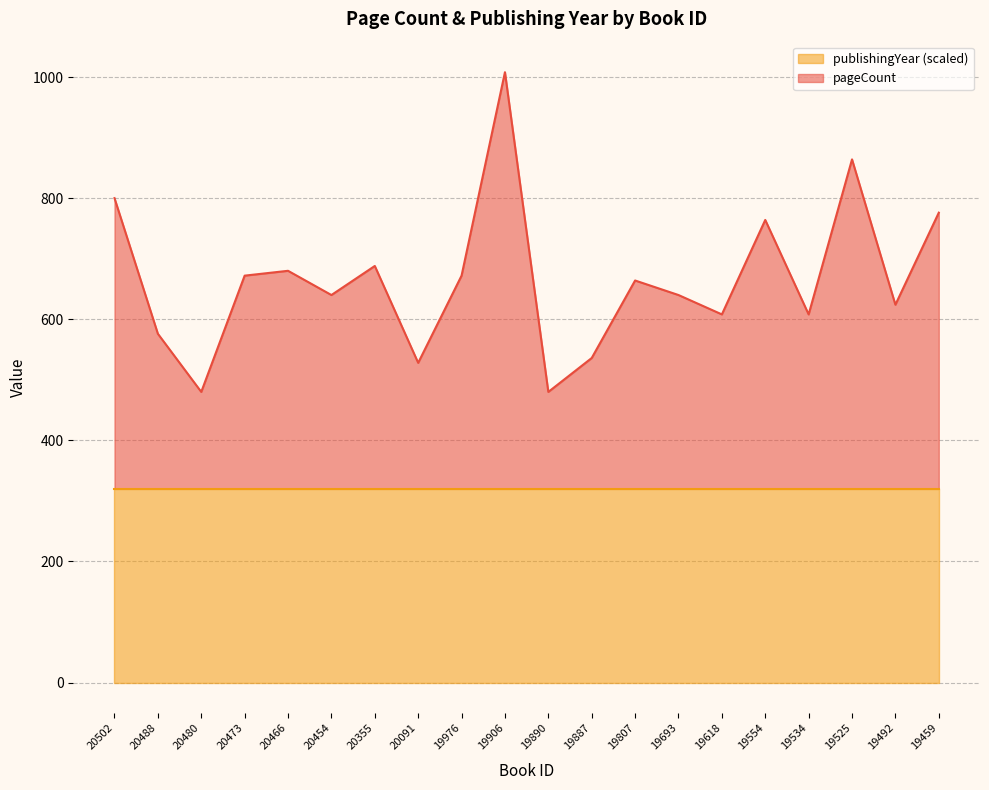

At which label does the data first exceed 664?

20502